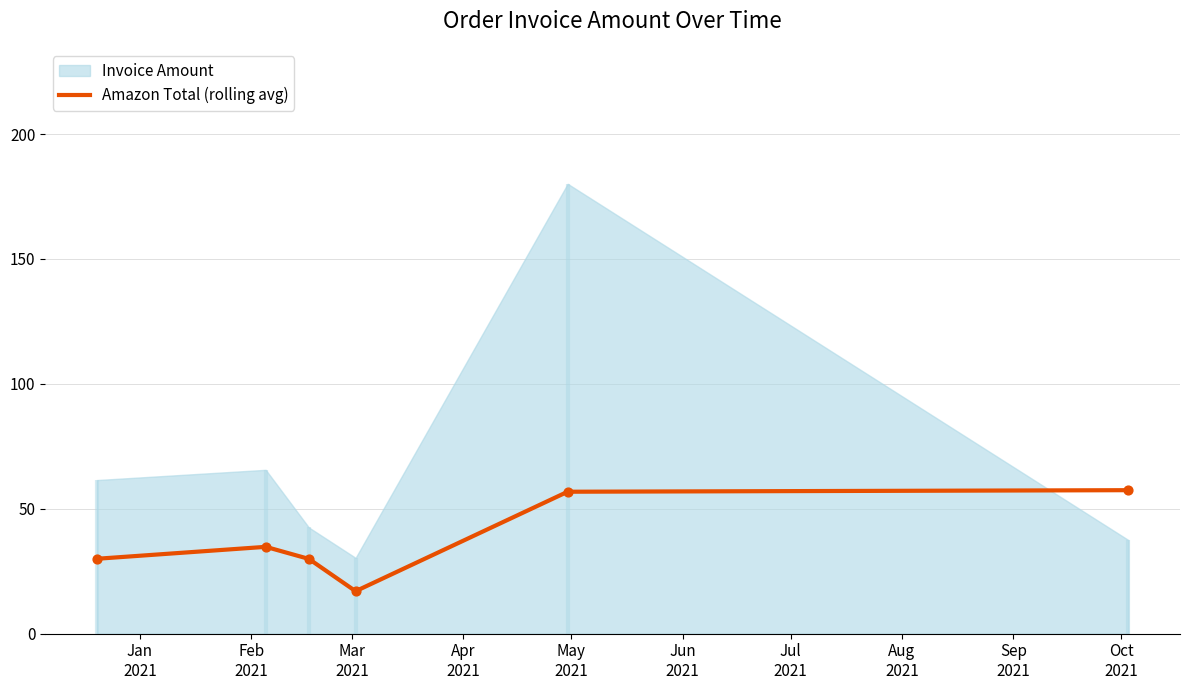

What is the minimum value for Amazon Total (rolling avg)?

17.0